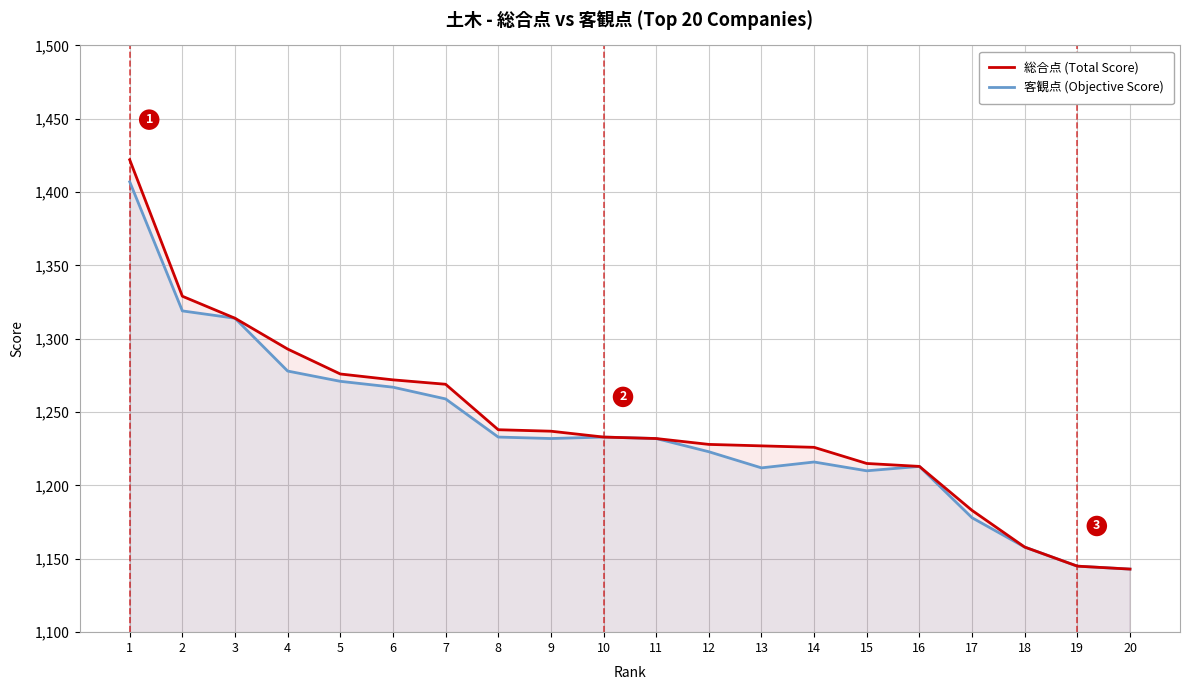

Rank the series by their maximum value, from lowest to highest.

客観点 (Objective Score), 総合点 (Total Score)